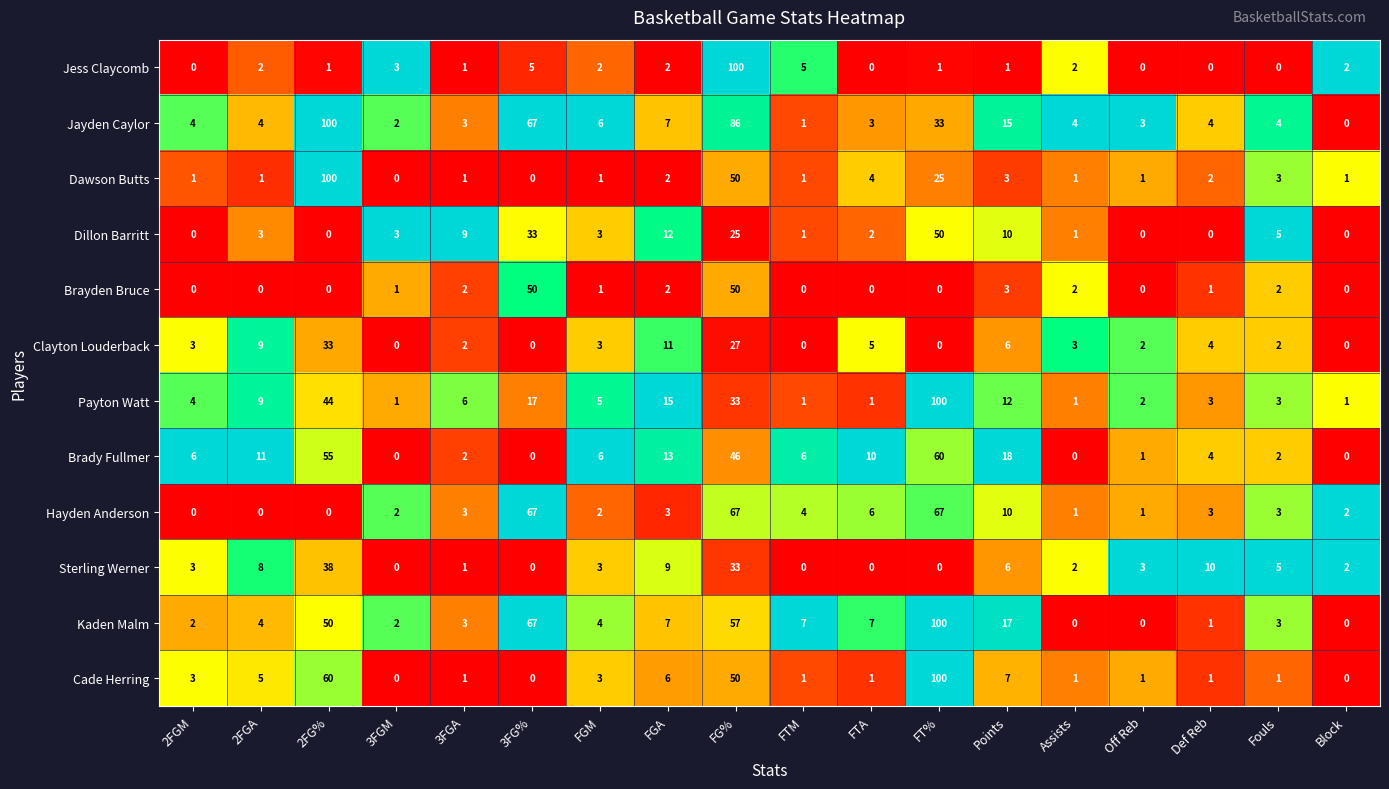

What is the difference between the maximum and minimum values in the Brayden Bruce series?

50